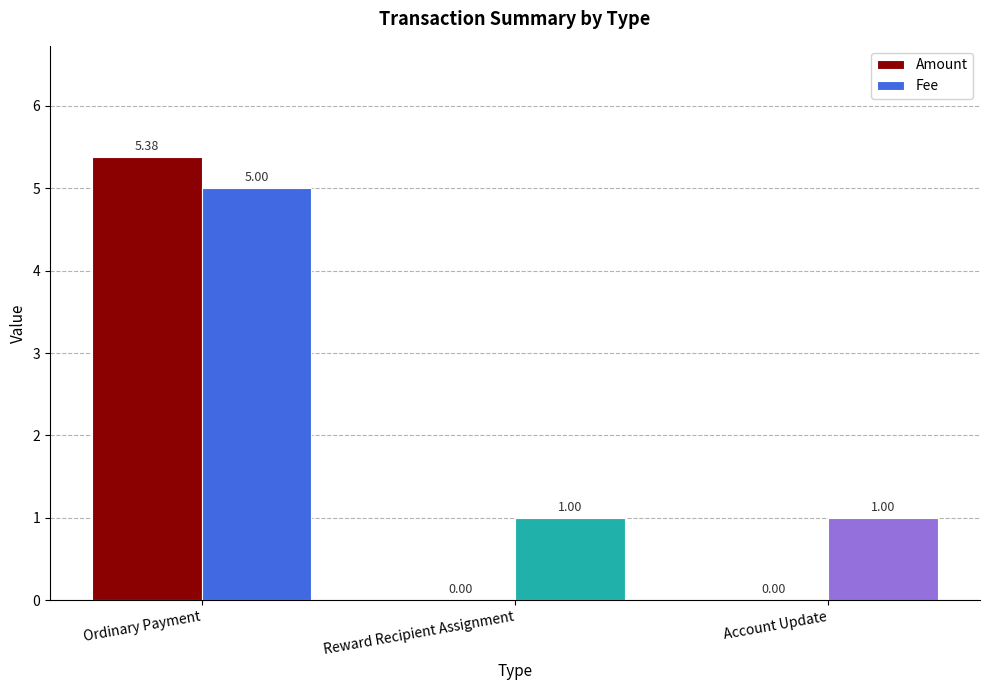

Reading left to right, transcribe all the data shown in this chart.

Amount: 5.4	0.0	0.0
Fee: 5.0	1.0	1.0